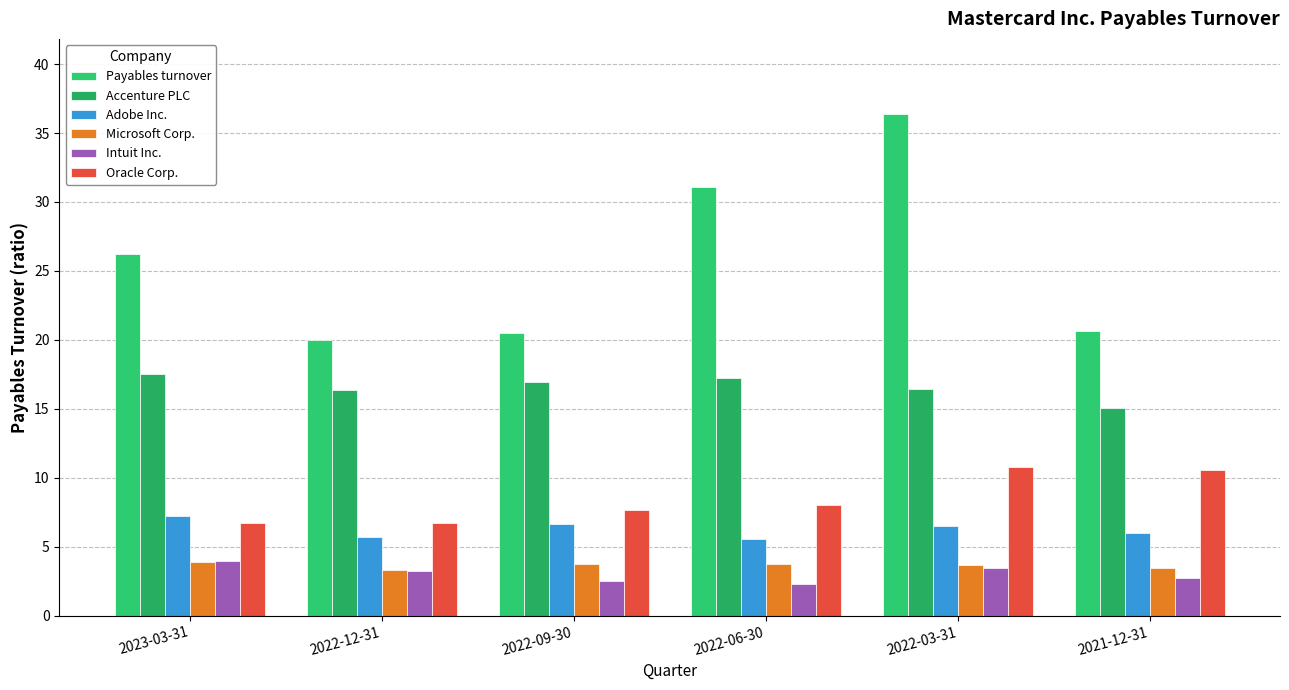

Read the Payables turnover value at 2021-12-31.

20.7